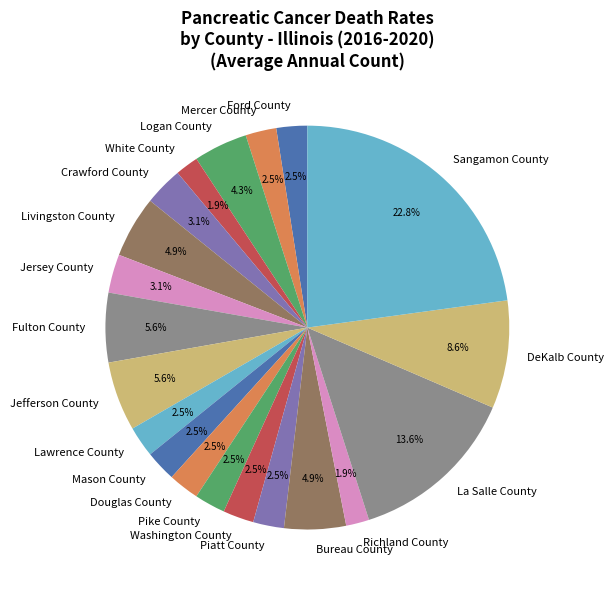

Which has a higher value, White County or Lawrence County?

Lawrence County